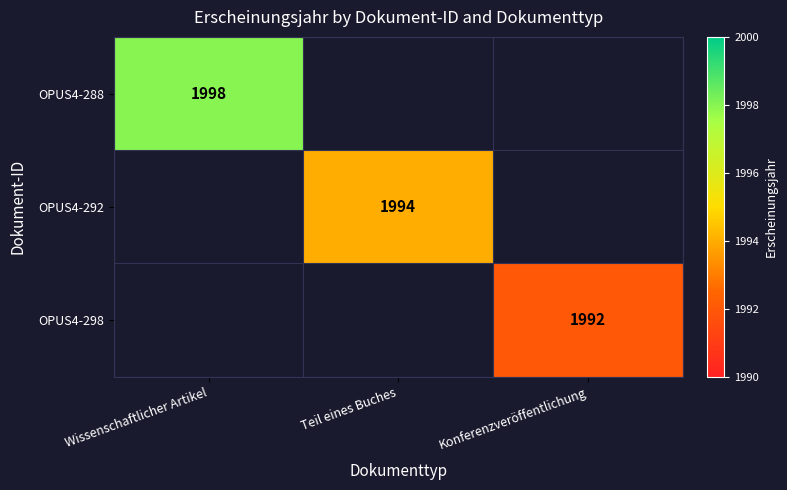

At how many categories does at least one series exceed 1995?

1